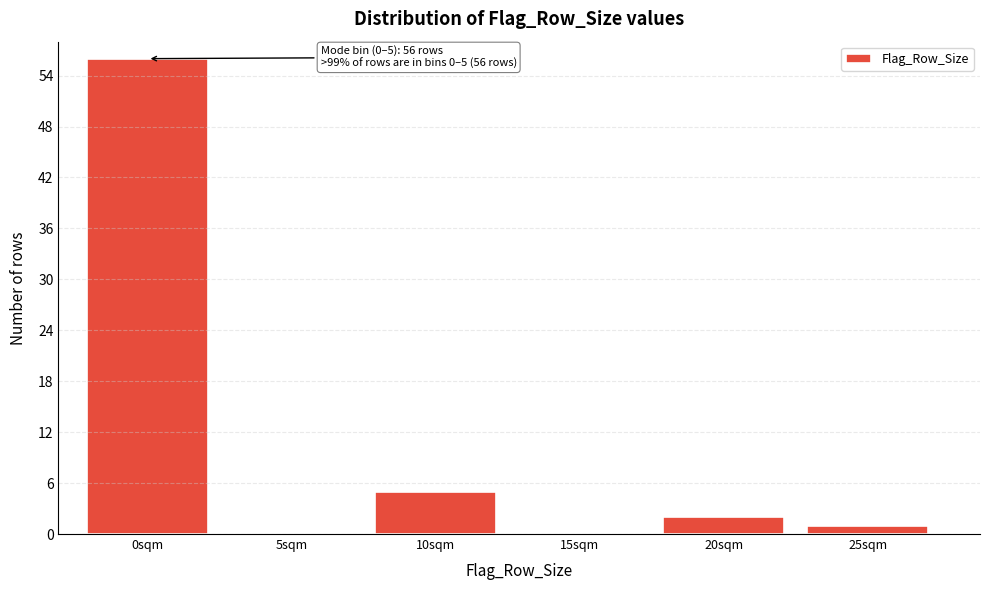

Reading left to right, what are all the values shown in this chart?

0sqm=56	5sqm=0	10sqm=5	15sqm=0	20sqm=2	25sqm=1